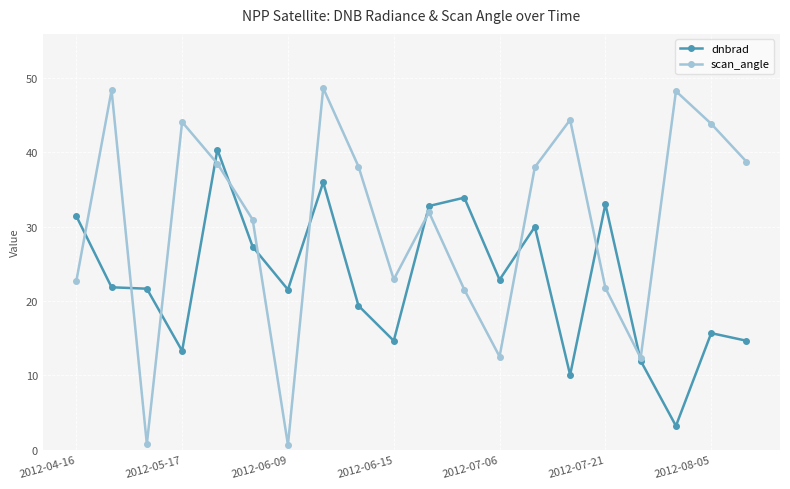

Does the chart have visible grid lines?

Yes